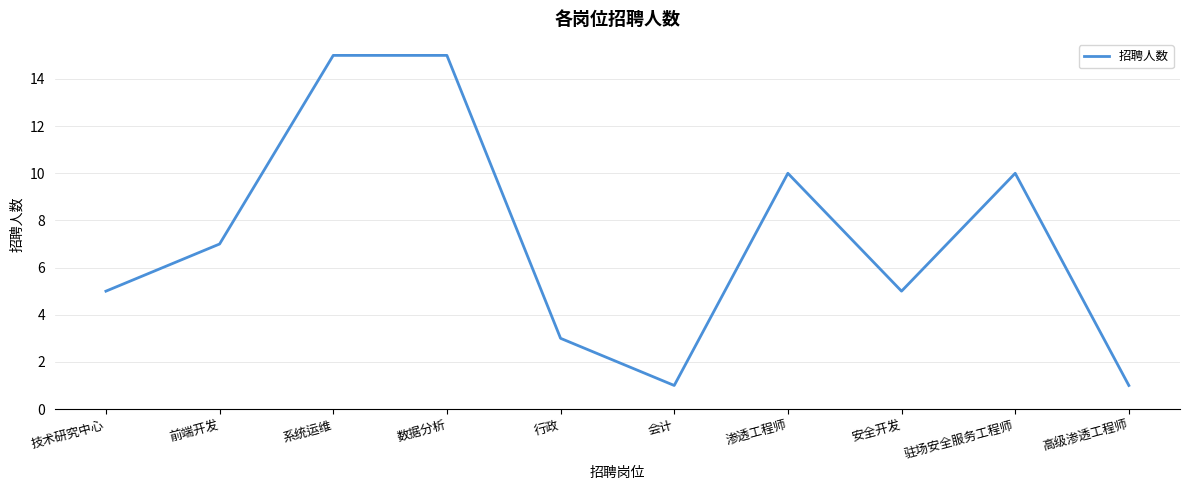

What is the ratio of the value at 渗透工程师 to the value at 系统运维?

0.7